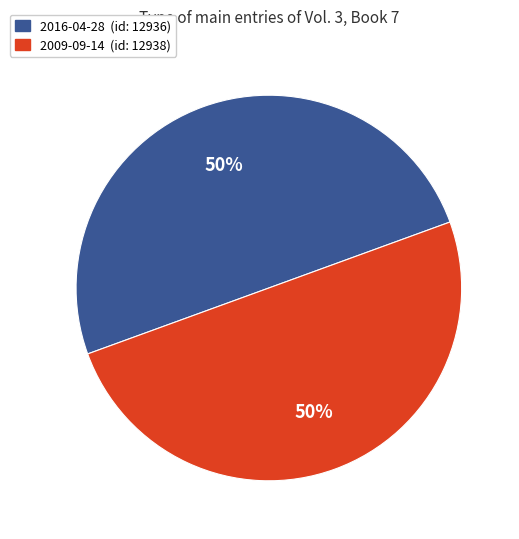

What is the ratio of the value at 2009-09-14 (id: 12938) to the value at 2016-04-28 (id: 12936)?

1.0